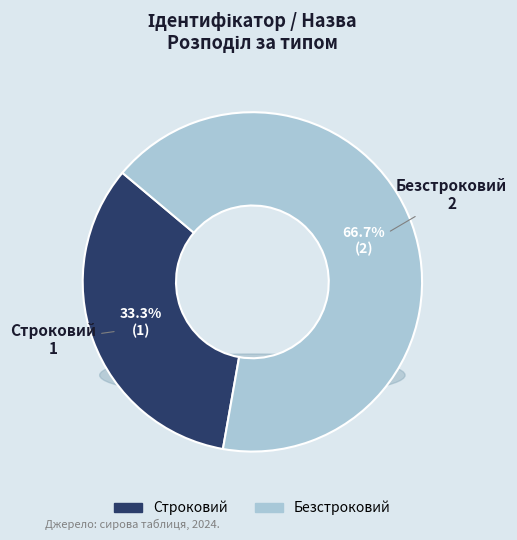

Do Безстроковий and Строковий together represent more than half of the pie?

Yes